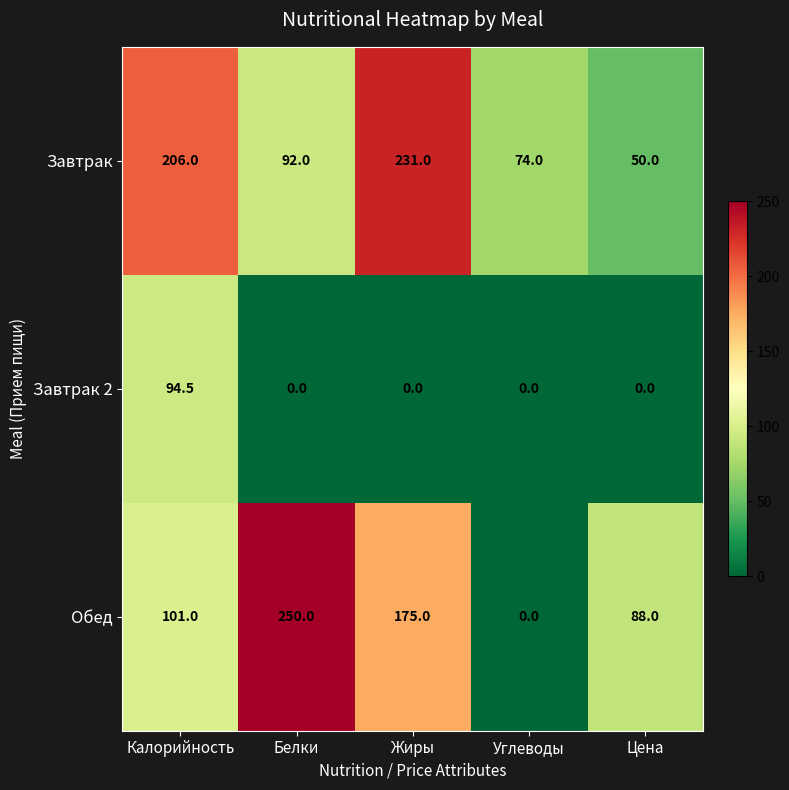

What is the sum of the Обед values at Калорийность and Цена?

189.0